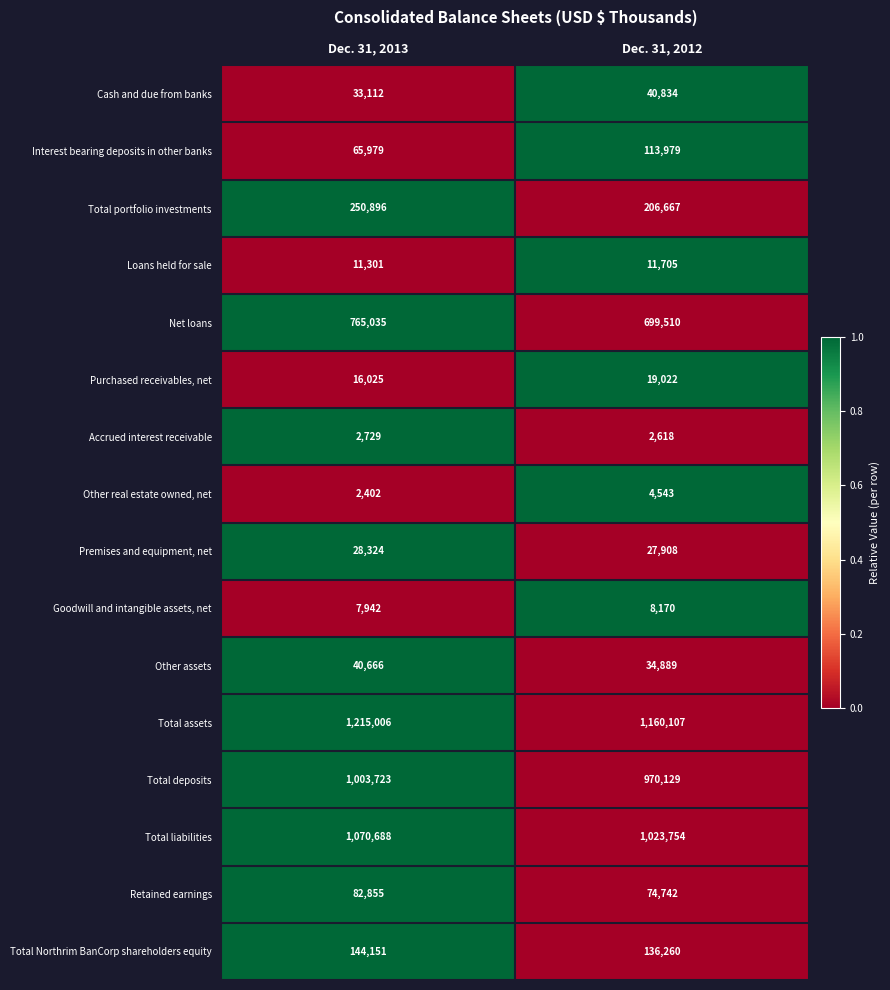

The Net loans series shows 363039 at Dec. 31, 2013. True or false?

False